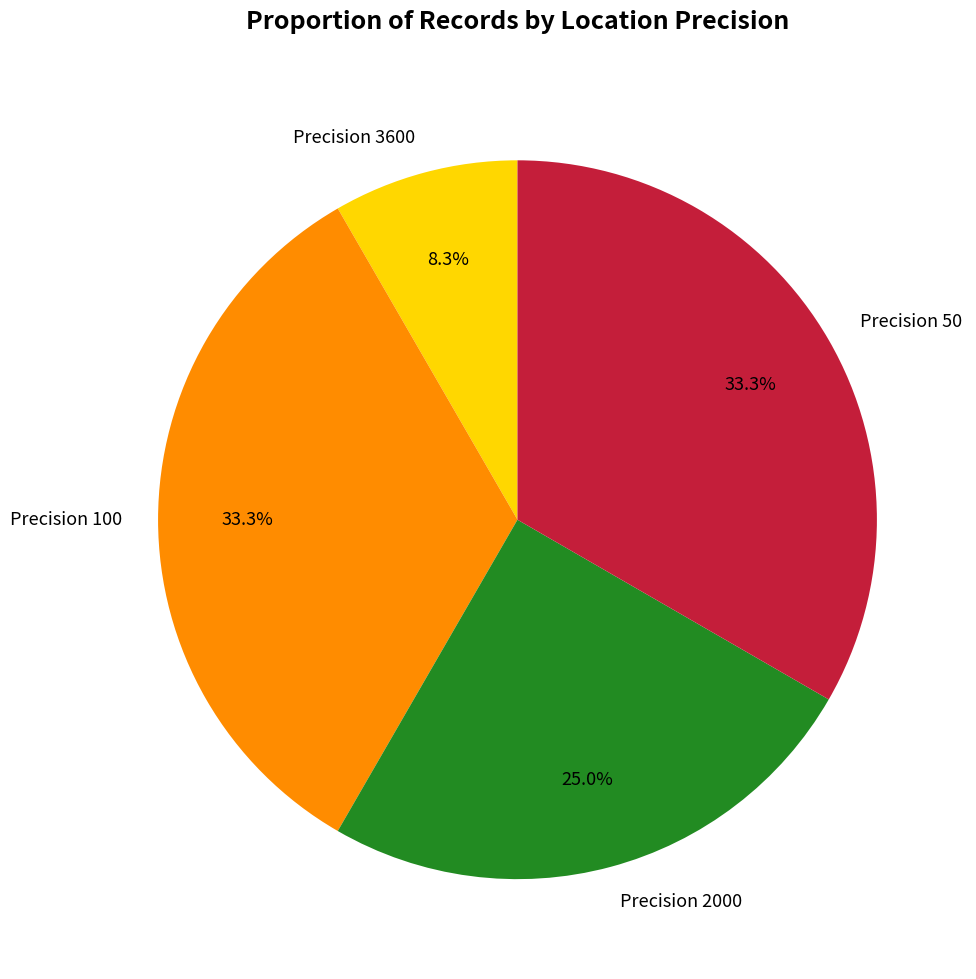

To the nearest percent, what is the average slice percentage?

25%